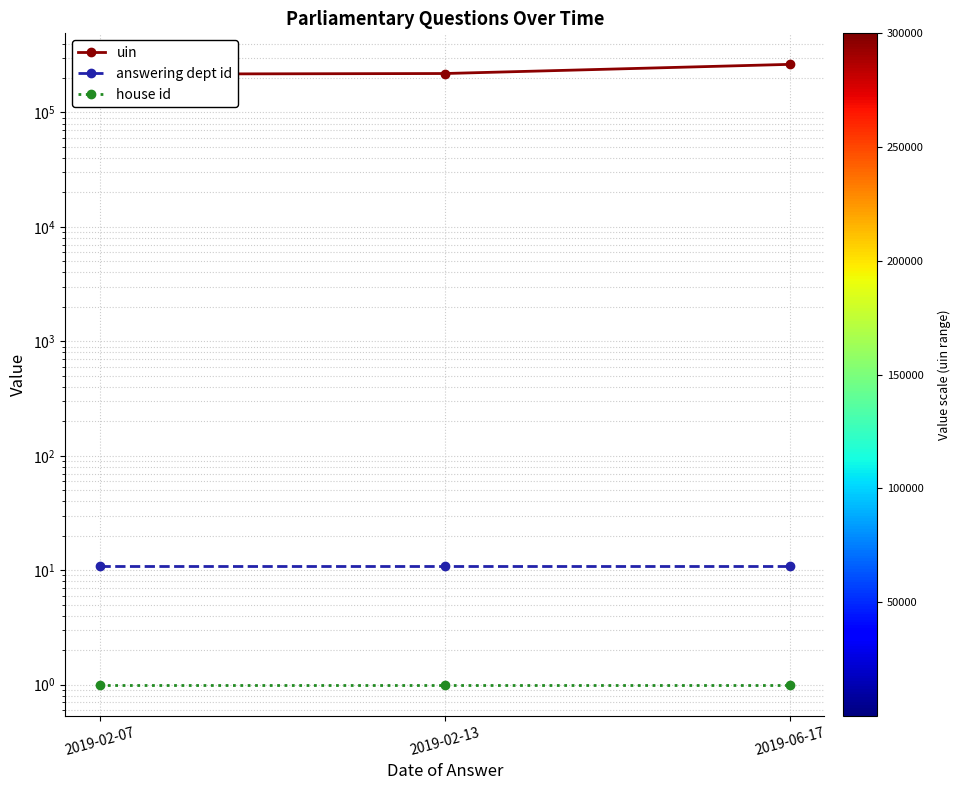

How many distinct data groups are displayed?

3